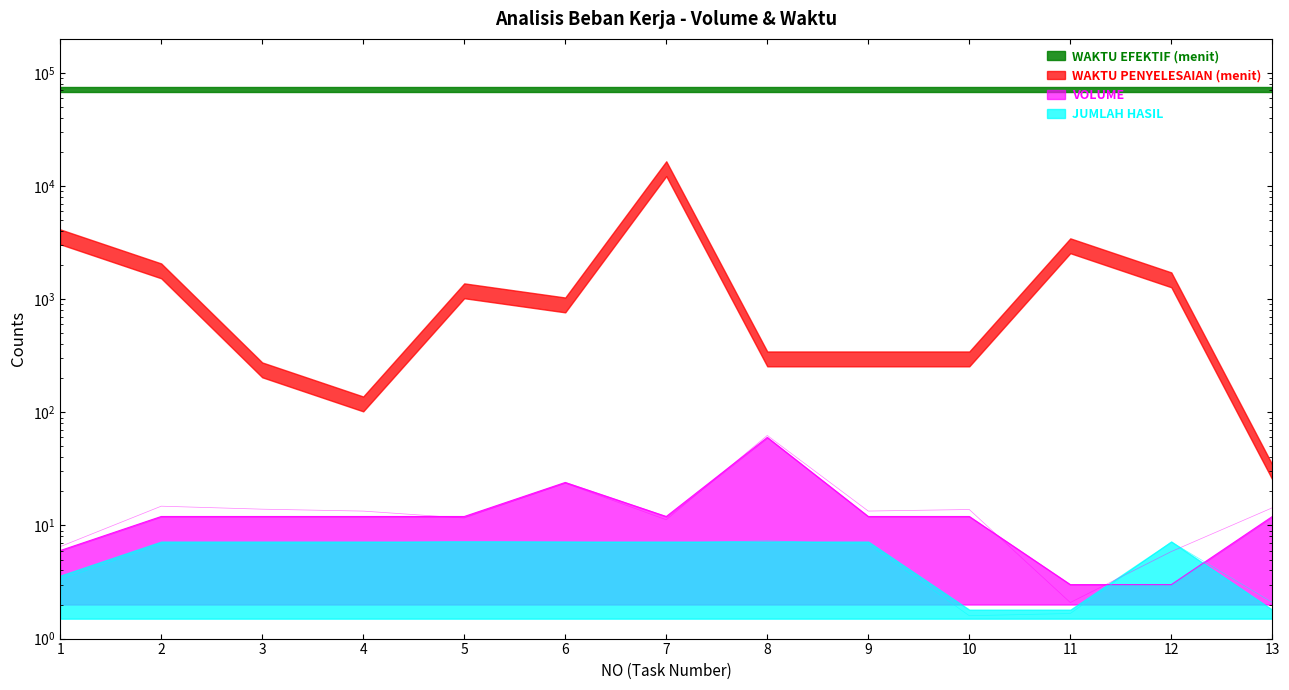

What is the difference between the maximum and minimum values in the JUMLAH HASIL series?

5.7